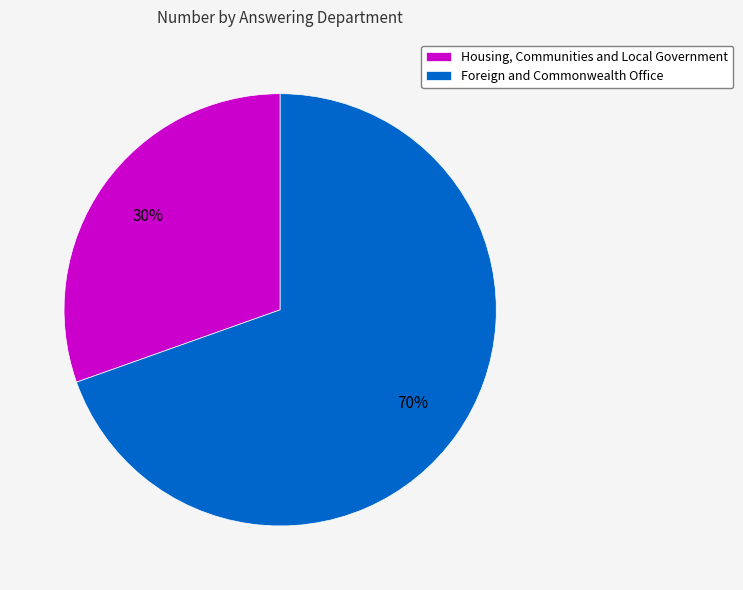

Is there a majority slice in this chart?

Yes